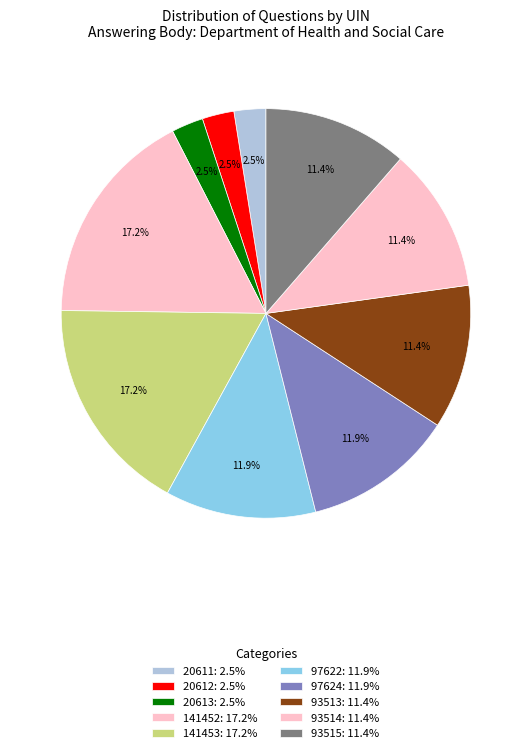

To the nearest percent, what is the combined percentage of 20613 and 93515?

14%